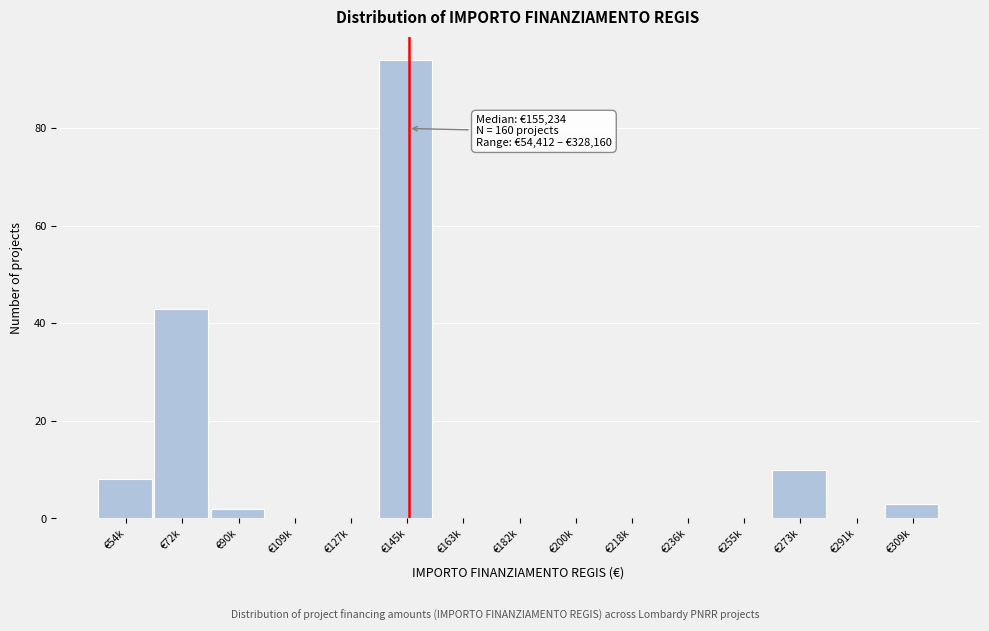

Reading right to left, what are all the values shown in this chart?

€309k=3	€291k=0	€273k=10	€255k=0	€236k=0	€218k=0	€200k=0	€182k=0	€163k=0	€145k=94	€127k=0	€109k=0	€90k=2	€72k=43	€54k=8